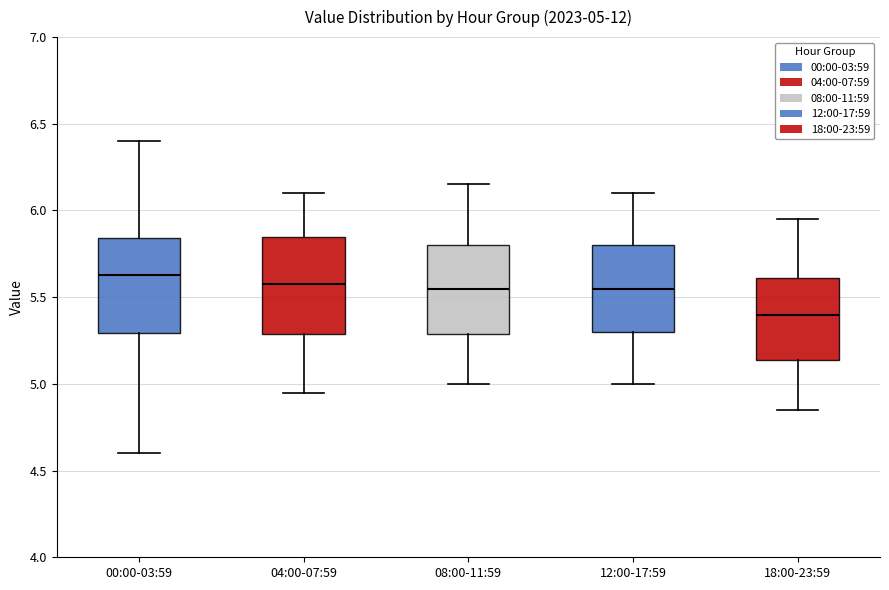

Which box's median line is the highest?

00:00-03:59